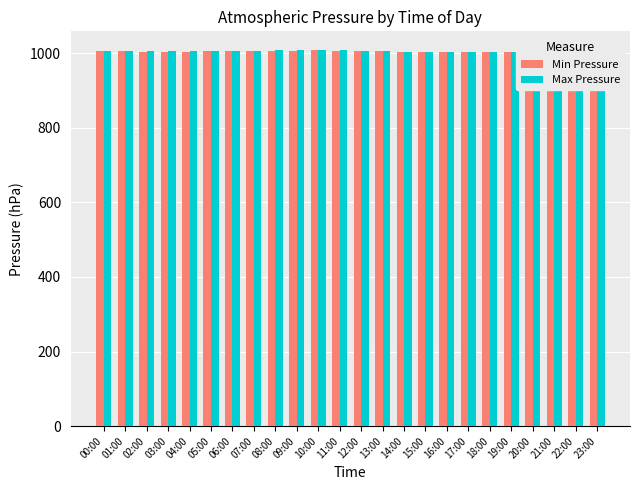

What is the maximum value for Min Pressure?

1007.1